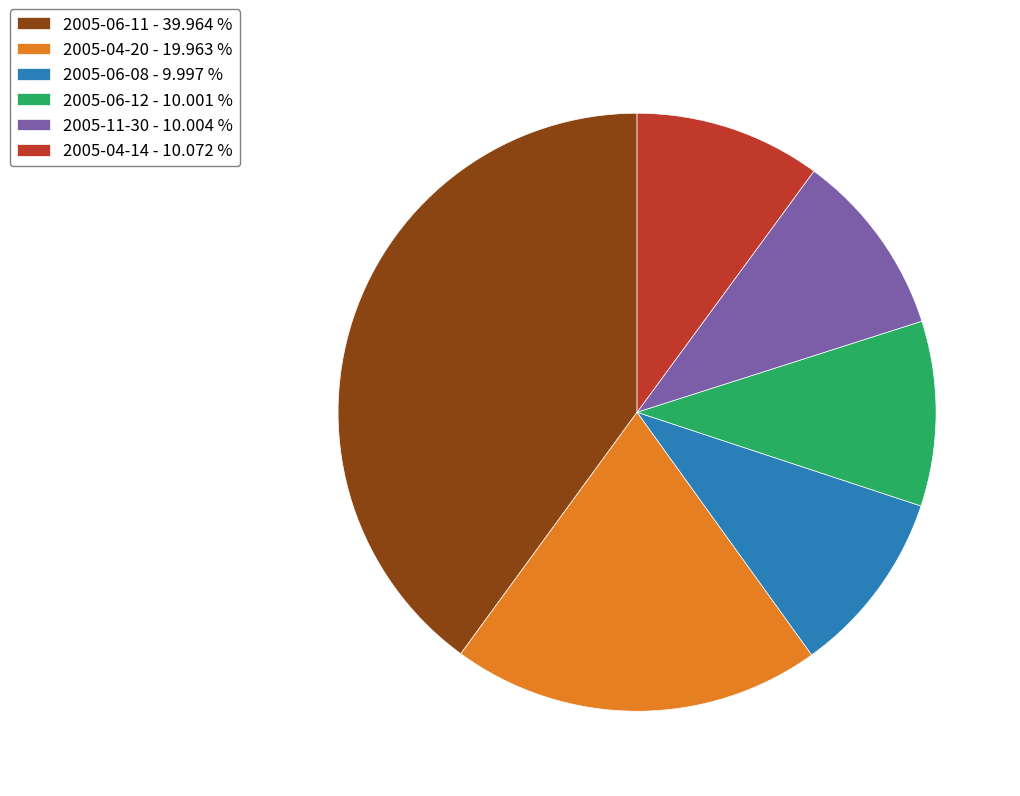

Which has a higher value, 2005-06-11 - 39.964 % or 2005-06-08 - 9.997 %?

2005-06-11 - 39.964 %